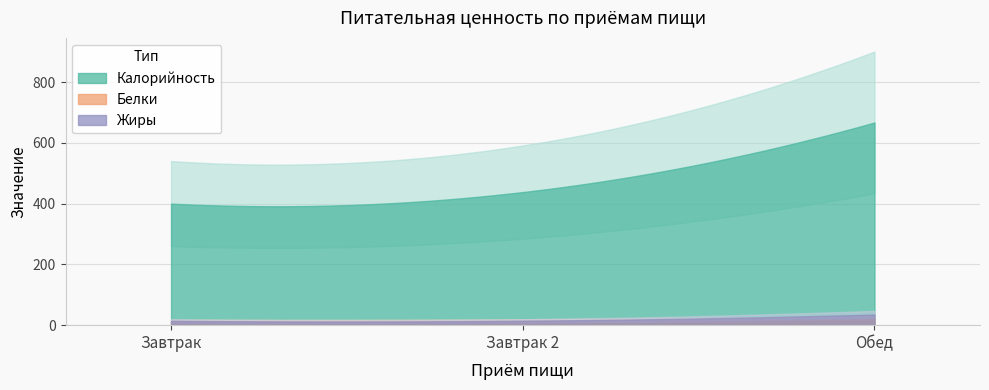

Is it true that Калорийность equals 438.2 at Завтрак 2?

True